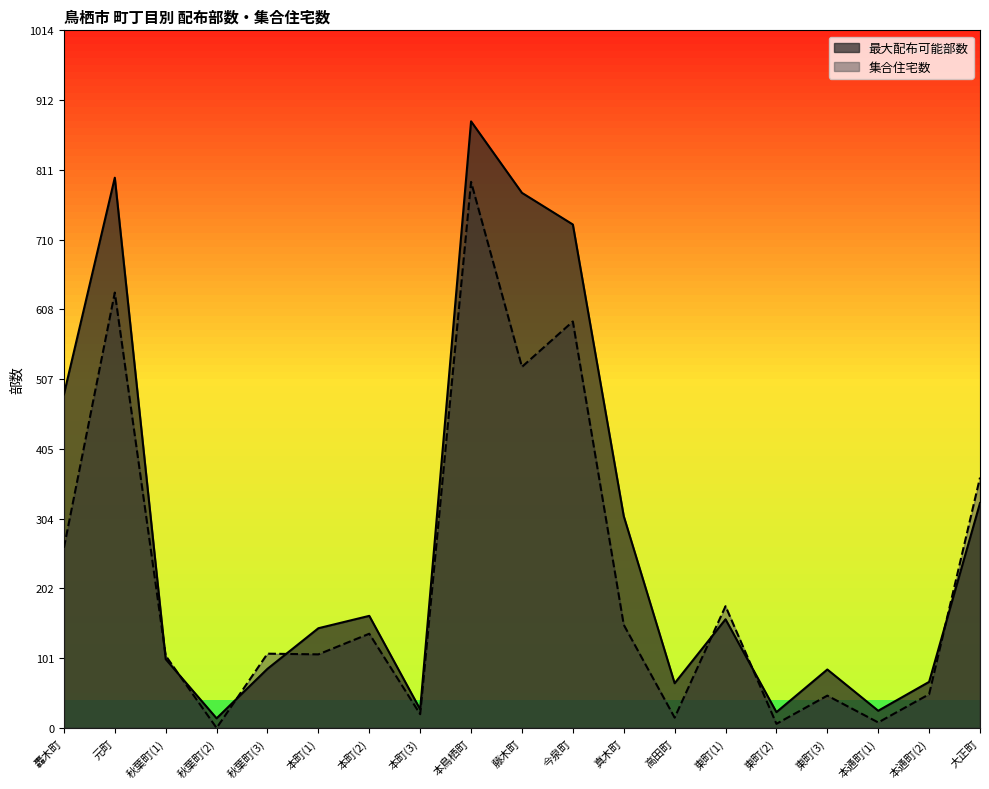

Reading left to right, list all the values displayed in this chart.

最大配布可能部数: 485	800	100	14	86	145	163	27	882	778	732	308	65	158	23	85	25	67	327
集合住宅数: 262	633	105	0	108	107	137	20	794	525	591	150	15	177	6	47	8	49	364